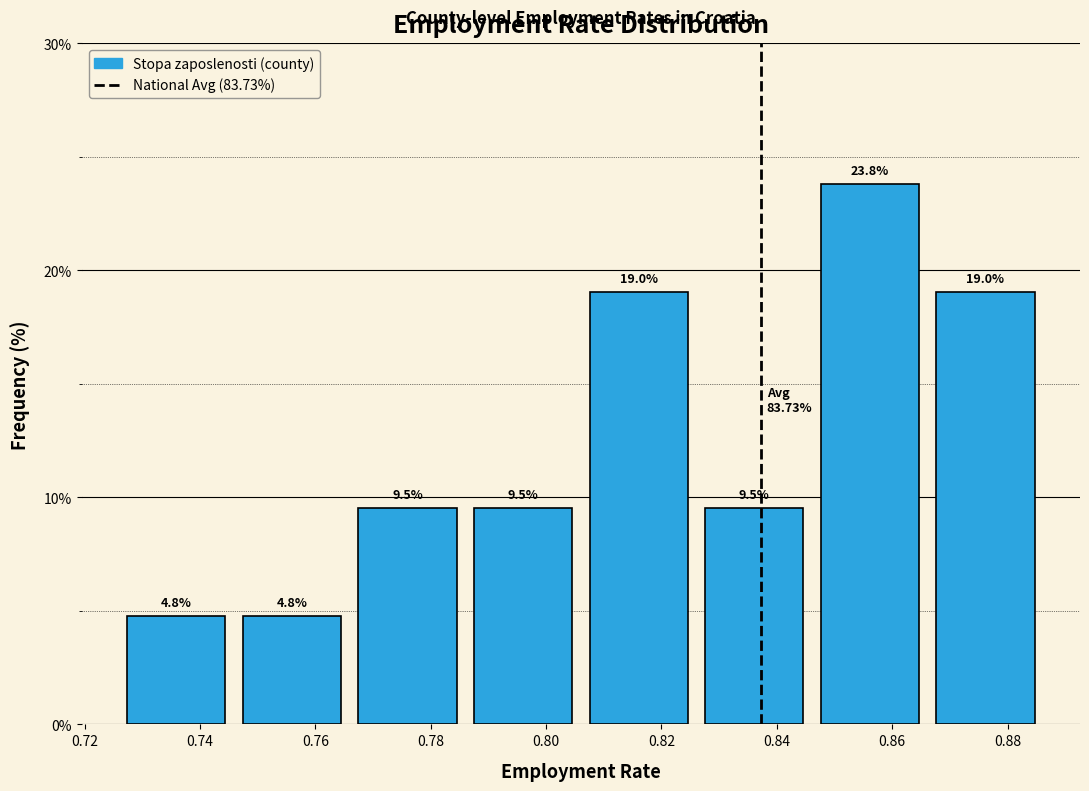

What is the height of the bar covering 0.726 to 0.746 on the x-axis? The bar edges are not printed on the chart, so give them approximately, as read against the axis.

4.8